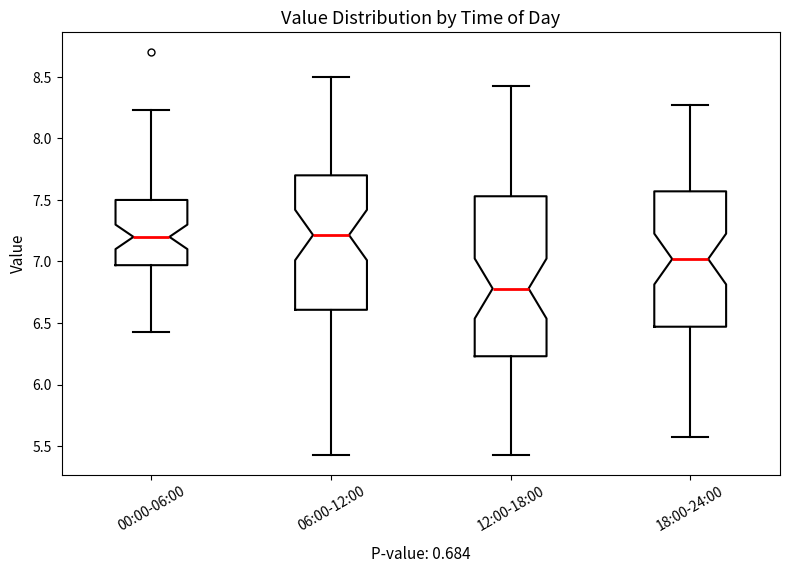

Which box has the lowest median line?

12:00-18:00